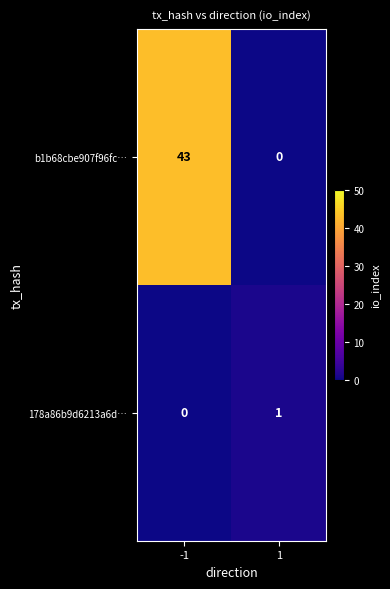

The b1b68cbe907f96fc… series shows 0 at 1. True or false?

True